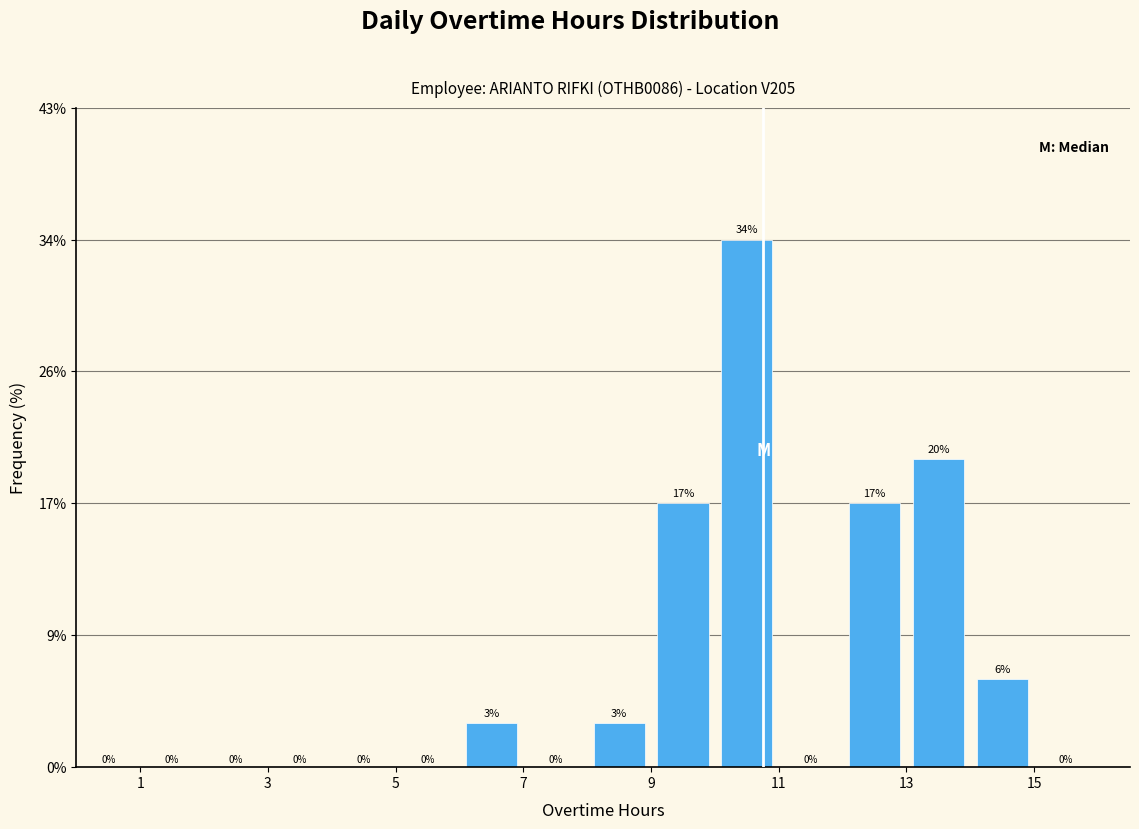

Which range on the x-axis has the tallest bar?

10 to 11